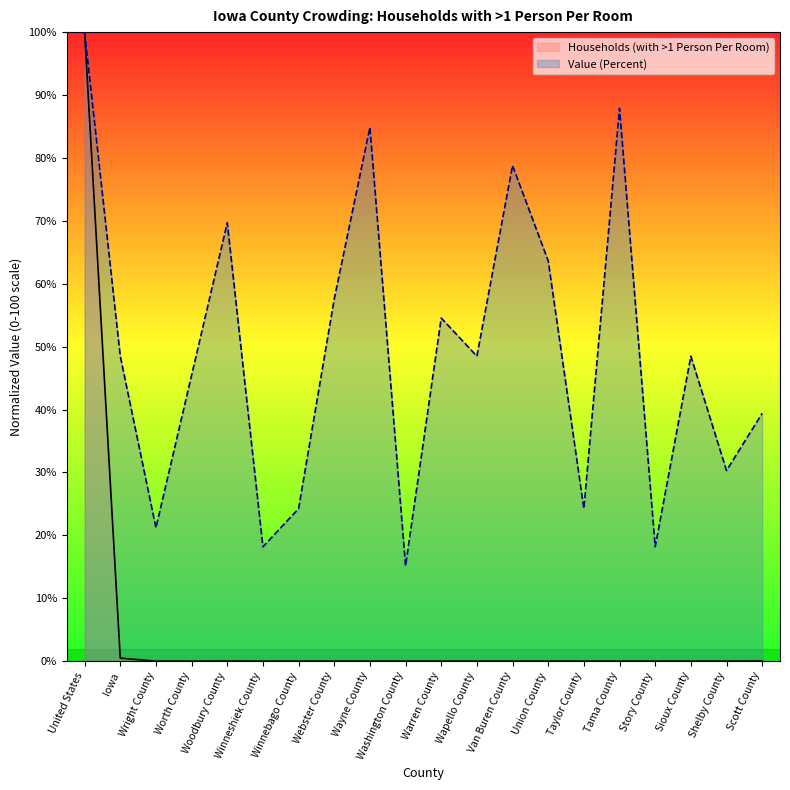

At which category is the sum across all series the highest?

United States